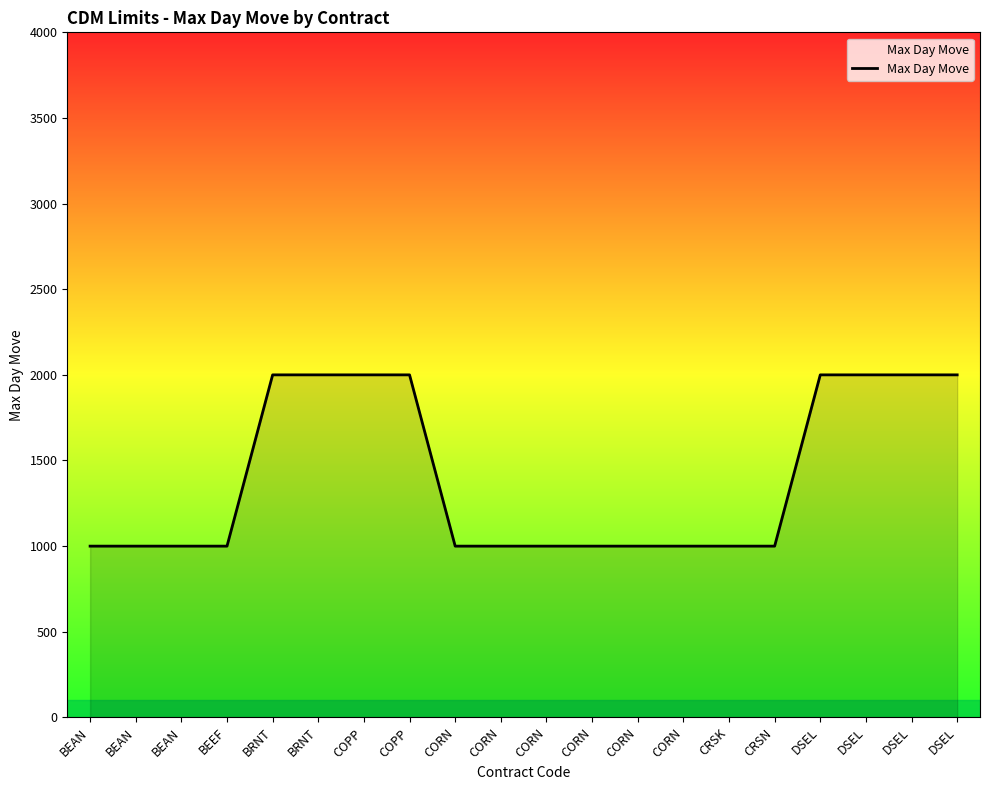

Does the chart have visible grid lines?

No